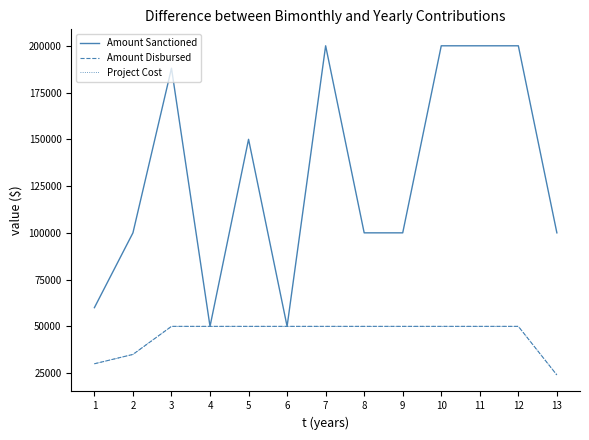

Where is Amount Sanctioned nearest to the value 125000?

2